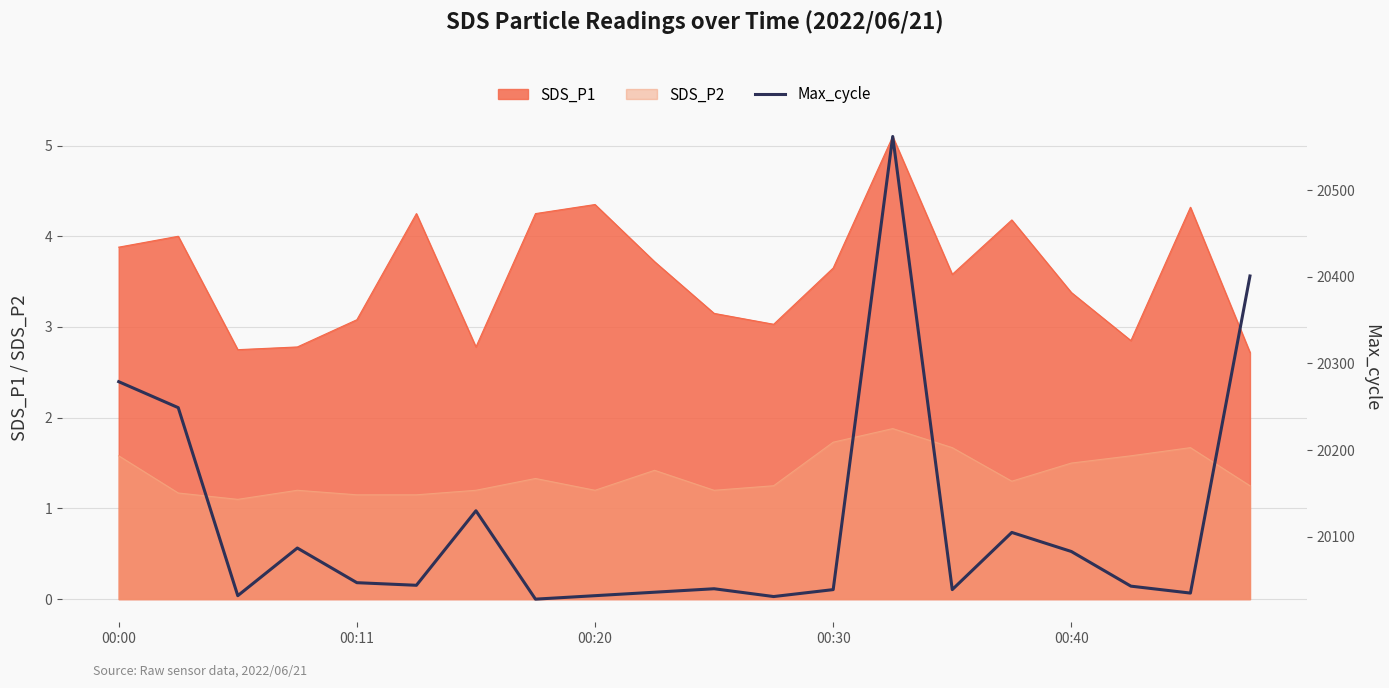

What is the minimum value for SDS_P2?

1.1